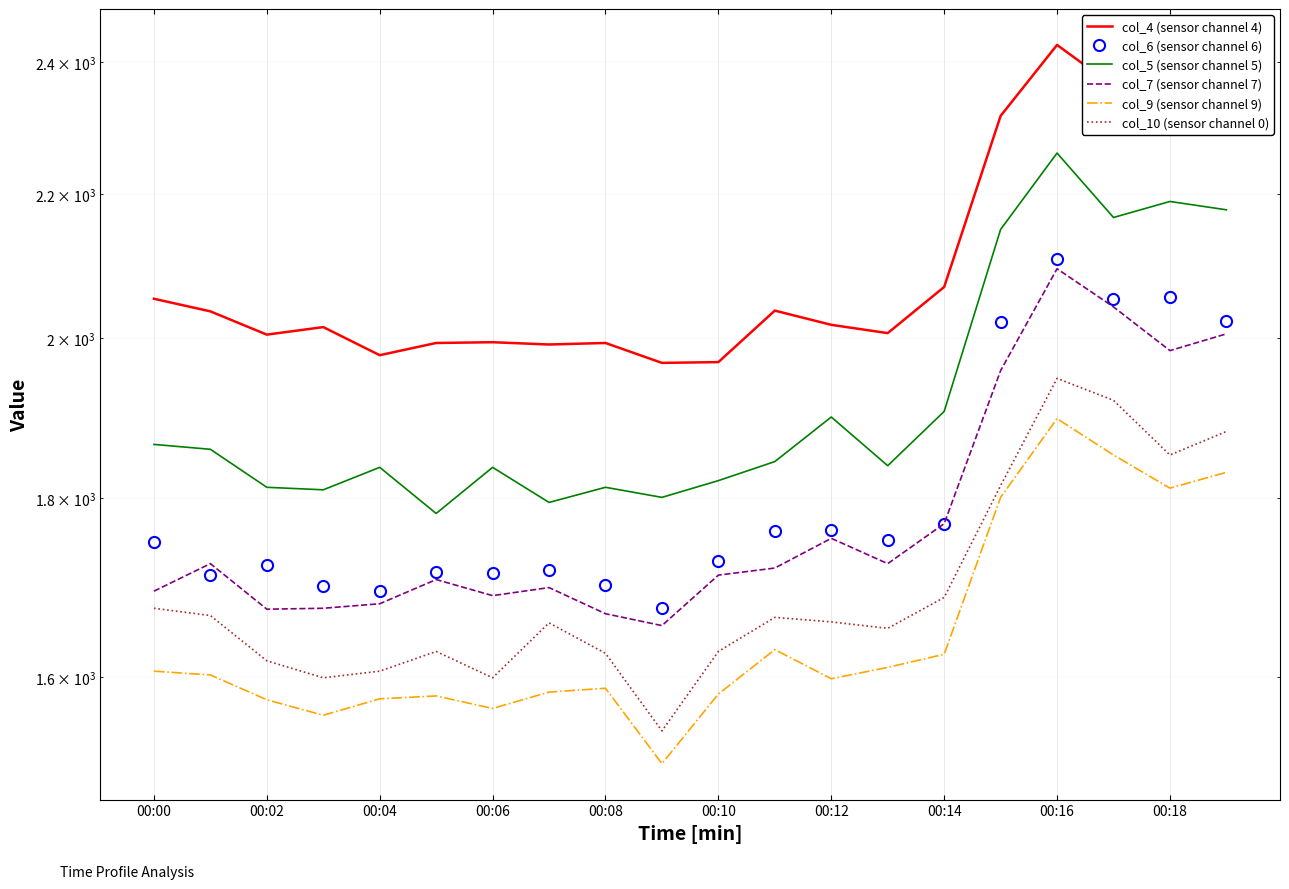

Between 00:14 and 00:10, which is larger?

00:14